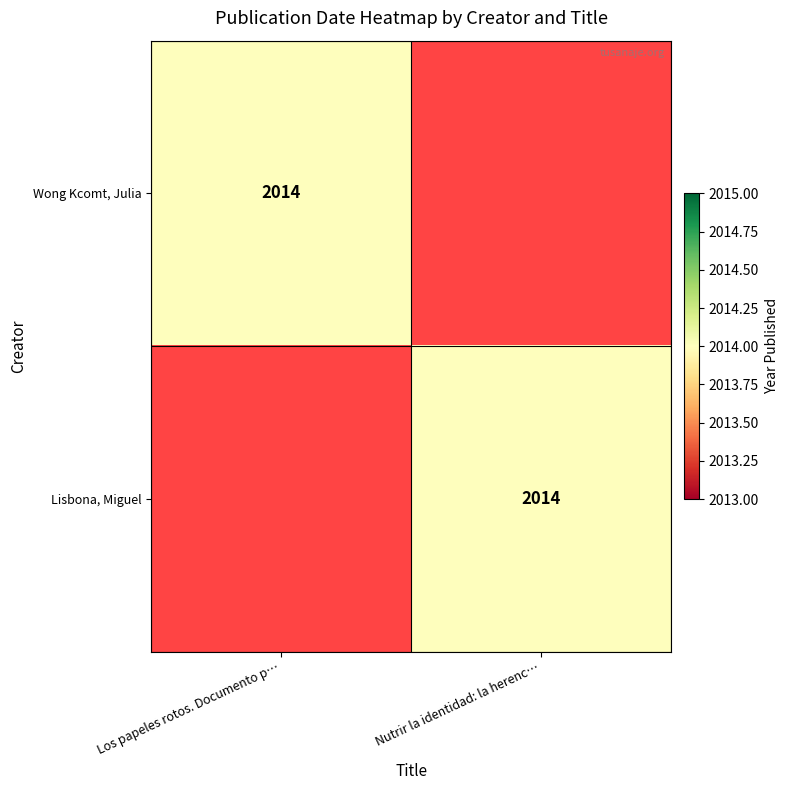

List the labels in order of Wong Kcomt, Julia value, largest first.

0, 1